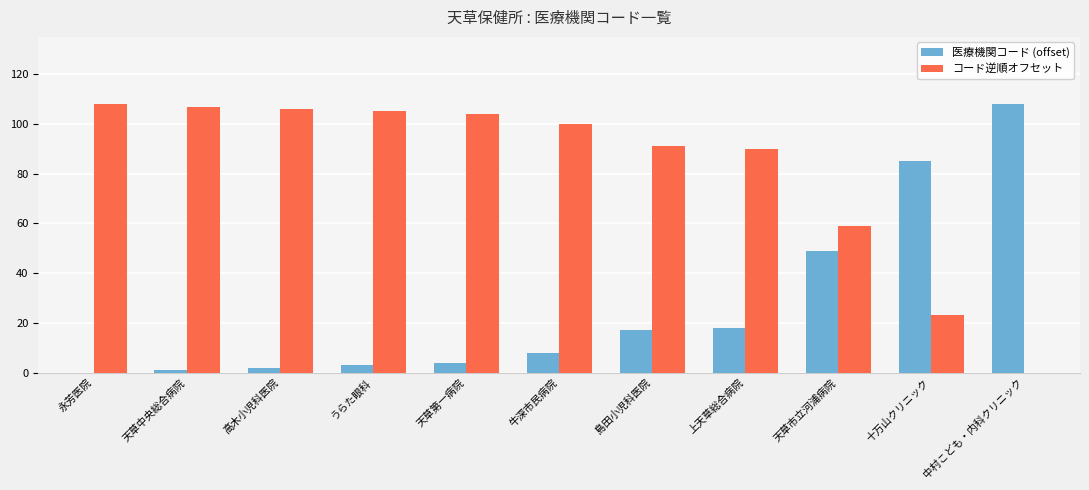

What is the approximate value of コード逆順オフセット at 上天草総合病院?

90